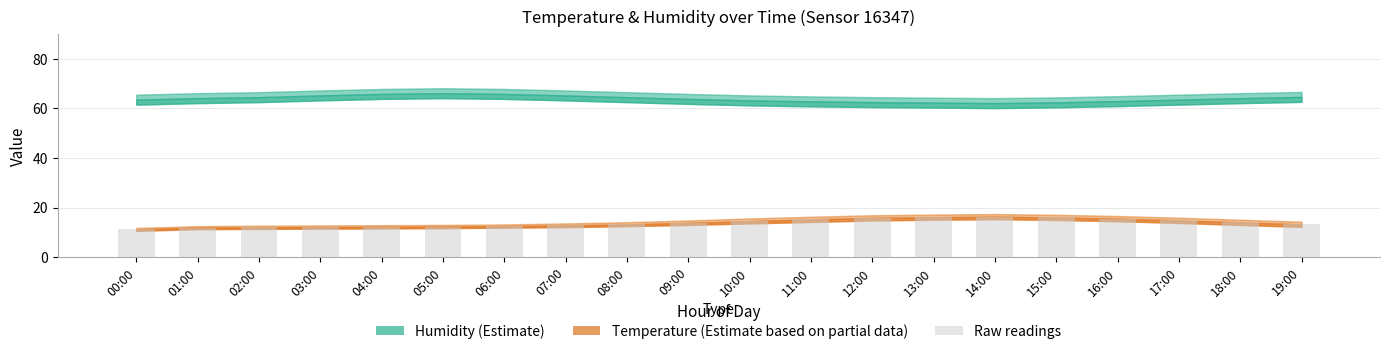

What is the minimum value shown in the chart?

11.2